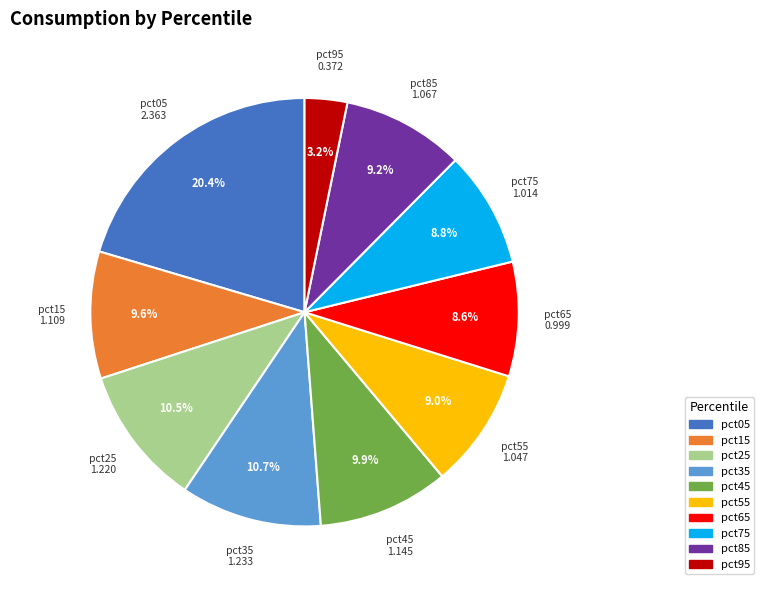

Is pct05 the majority of the pie?

No